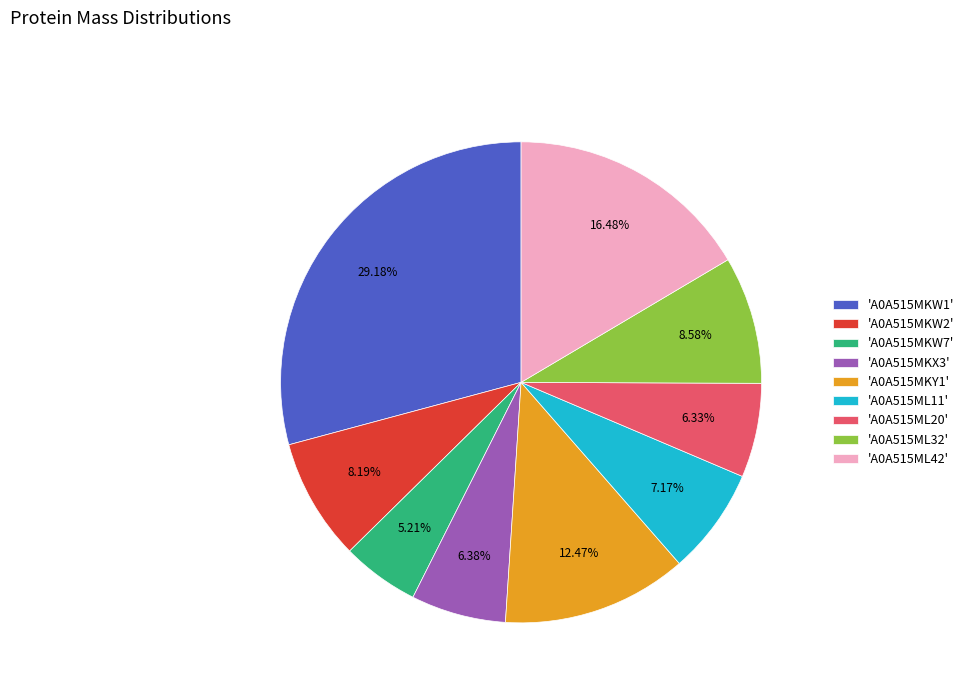

Does 'A0A515MKY1' account for over 50% of the chart?

No